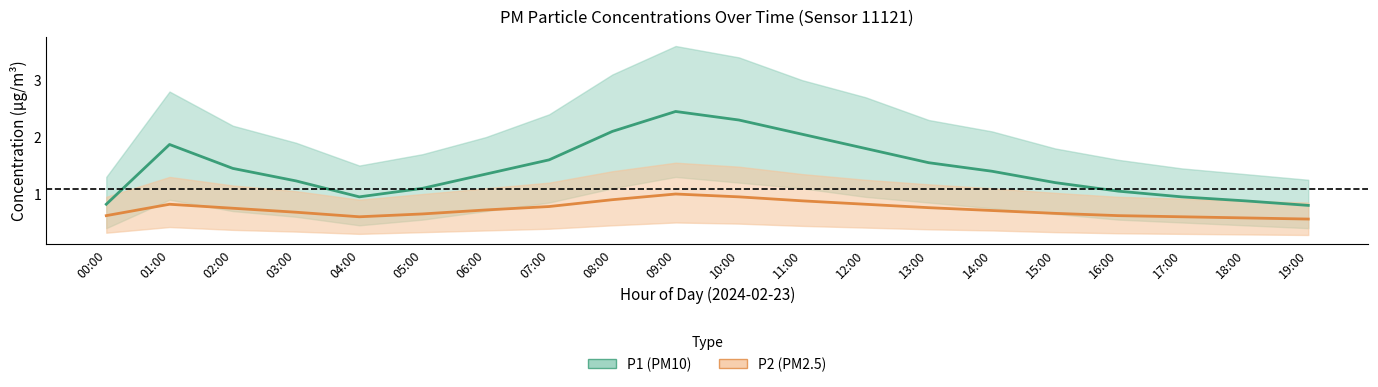

Reading left to right, extract all data points from this chart.

P1: 00:00=0.8	01:00=1.9	02:00=1.4	03:00=1.2	04:00=0.9	05:00=1.1	06:00=1.4	07:00=1.6	08:00=2.1	09:00=2.5	10:00=2.3	11:00=2.0	12:00=1.8	13:00=1.6	14:00=1.4	15:00=1.2	16:00=1.1	17:00=0.9	18:00=0.9	19:00=0.8
P2: 00:00=0.6	01:00=0.8	02:00=0.8	03:00=0.7	04:00=0.6	05:00=0.7	06:00=0.7	07:00=0.8	08:00=0.9	09:00=1.0	10:00=0.9	11:00=0.9	12:00=0.8	13:00=0.8	14:00=0.7	15:00=0.7	16:00=0.6	17:00=0.6	18:00=0.6	19:00=0.6